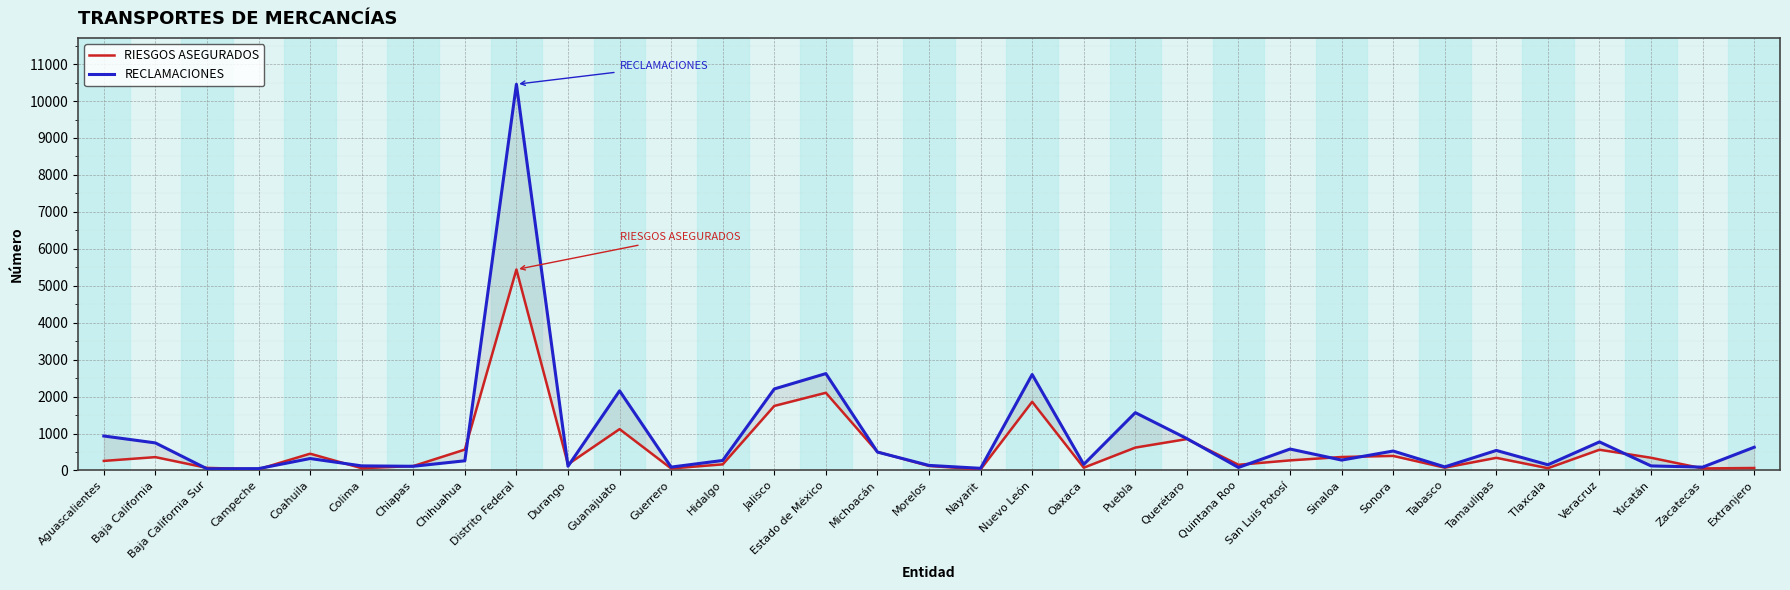

Reading left to right, list all the values displayed in this chart.

RIESGOS ASEGURADOS: Aguascalientes=259	Baja California=361	Baja California Sur=70	Campeche=33	Coahuila=454	Colima=61	Chiapas=119	Chihuahua=565	Distrito Federal=5440	Durango=167	Guanajuato=1119	Guerrero=54	Hidalgo=165	Jalisco=1747	Estado de México=2103	Michoacán=502	Morelos=122	Nayarit=30	Nuevo León=1859	Oaxaca=75	Puebla=619	Querétaro=850	Quintana Roo=154	San Luis Potosí=273	Sinaloa=365	Sonora=394	Tabasco=76	Tamaulipas=342	Tlaxcala=61	Veracruz=561	Yucatán=344	Zacatecas=55	Extranjero=67
RECLAMACIONES: Aguascalientes=933	Baja California=746	Baja California Sur=45	Campeche=50	Coahuila=323	Colima=124	Chiapas=113	Chihuahua=262	Distrito Federal=10455	Durango=114	Guanajuato=2156	Guerrero=91	Hidalgo=271	Jalisco=2207	Estado de México=2622	Michoacán=498	Morelos=137	Nayarit=58	Nuevo León=2597	Oaxaca=164	Puebla=1565	Querétaro=863	Quintana Roo=81	San Luis Potosí=580	Sinaloa=281	Sonora=526	Tabasco=97	Tamaulipas=542	Tlaxcala=154	Veracruz=773	Yucatán=123	Zacatecas=90	Extranjero=629